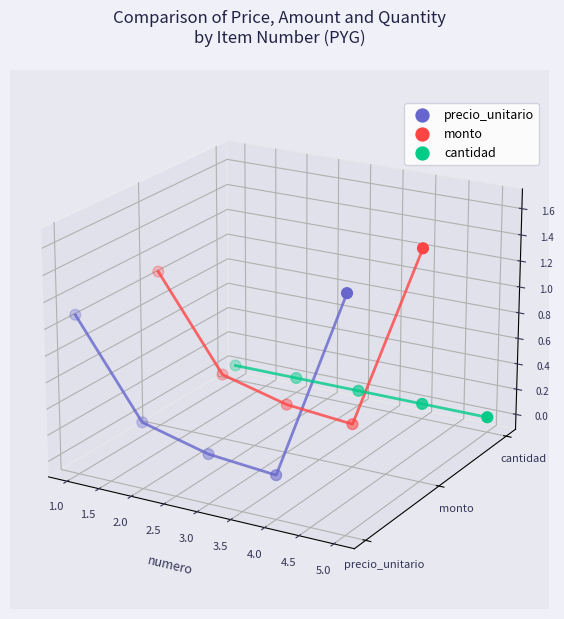

Which series contains the lowest Y value?

precio_unitario